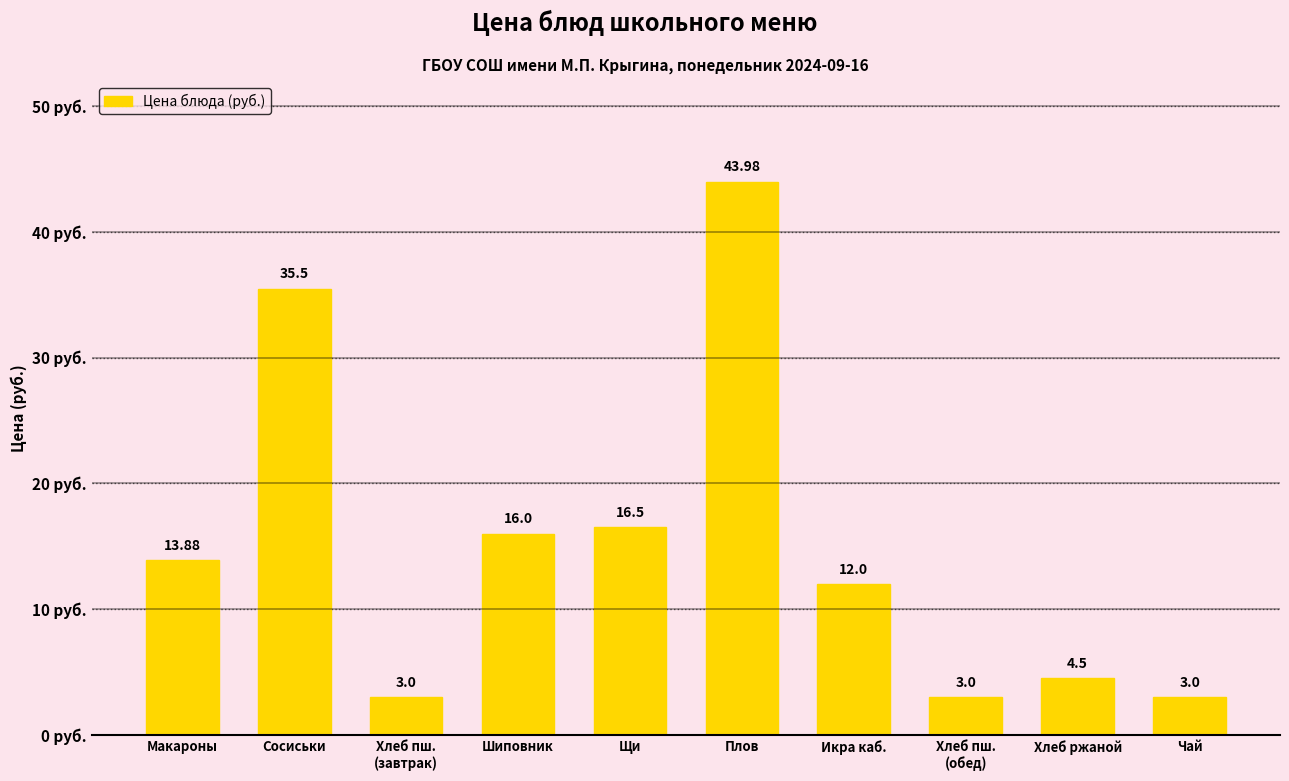

Which label corresponds to the largest value in the chart?

Плов